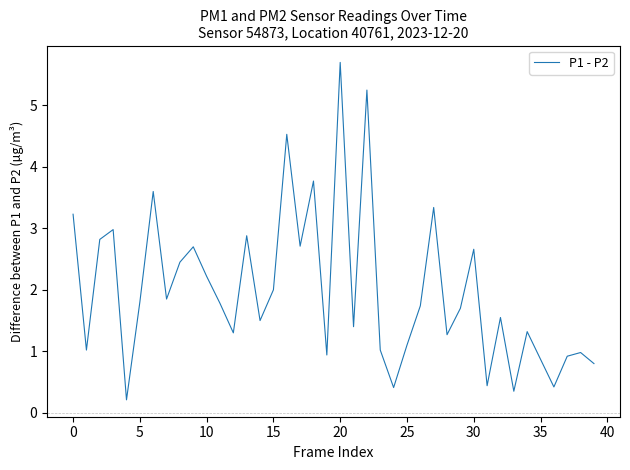

What is the greatest value displayed?

5.7